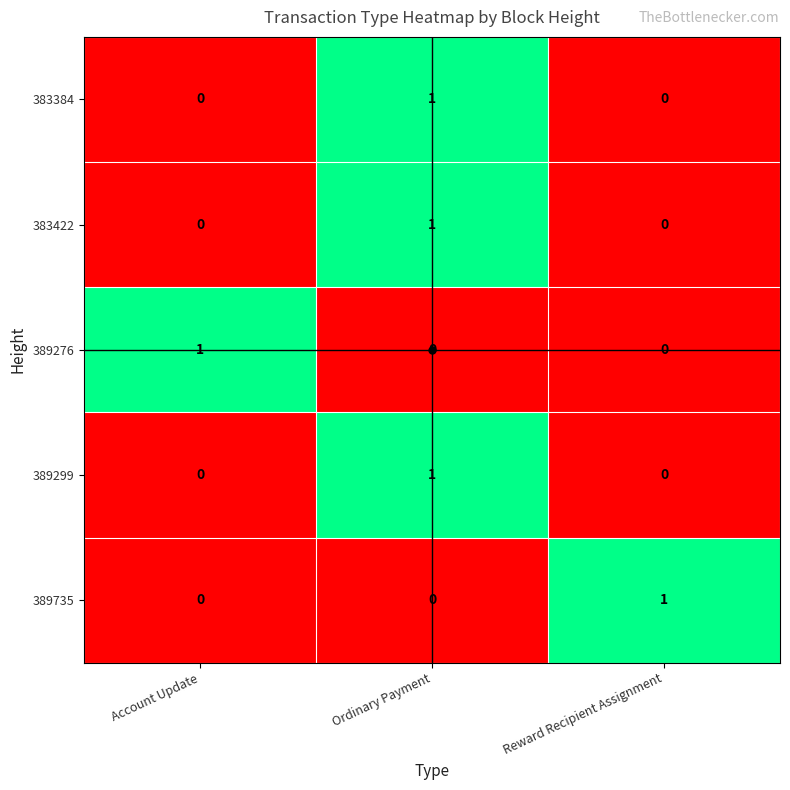

Count the 389276 values in the range 0 to 1.

3